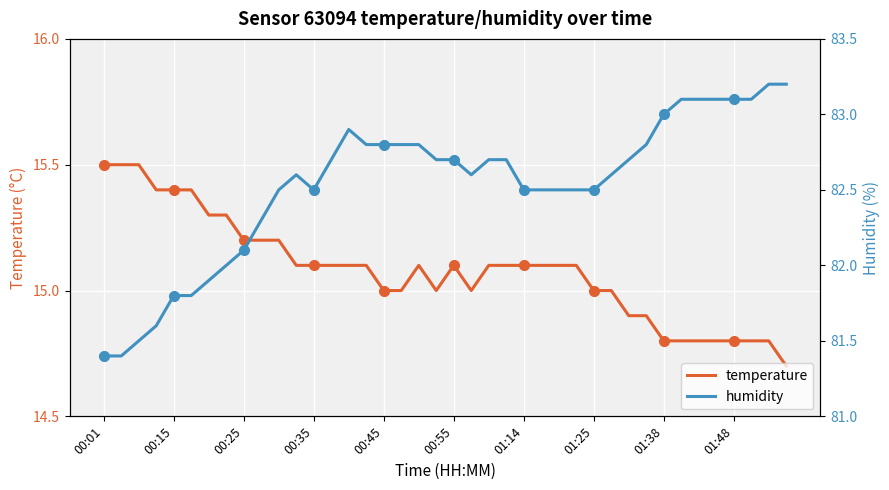

The value of temperature at 00:15 is 23.8. True or false?

False